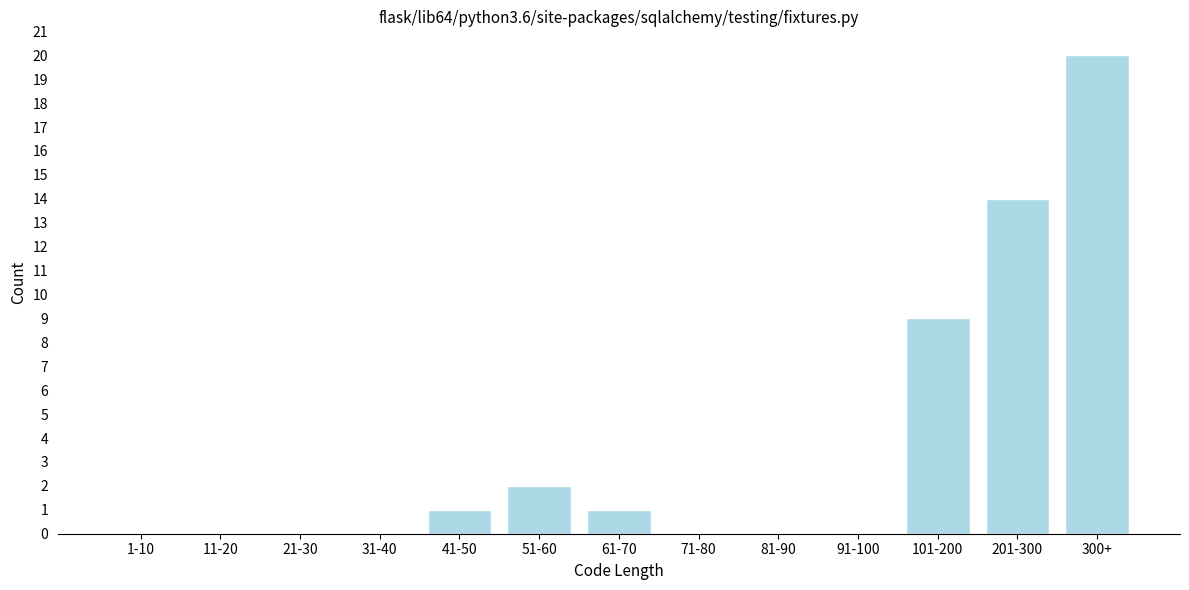

Reading left to right, transcribe all the data shown in this chart.

1-10=0	11-20=0	21-30=0	31-40=0	41-50=1	51-60=2	61-70=1	71-80=0	81-90=0	91-100=0	101-200=9	201-300=14	300+=20